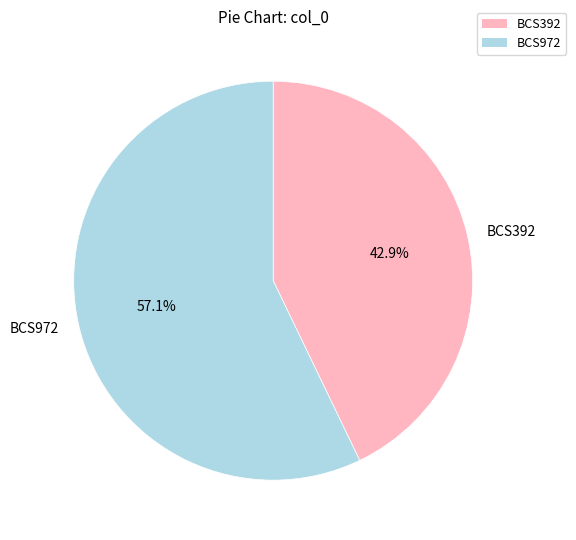

Does BCS392 represent more than half of the total?

No